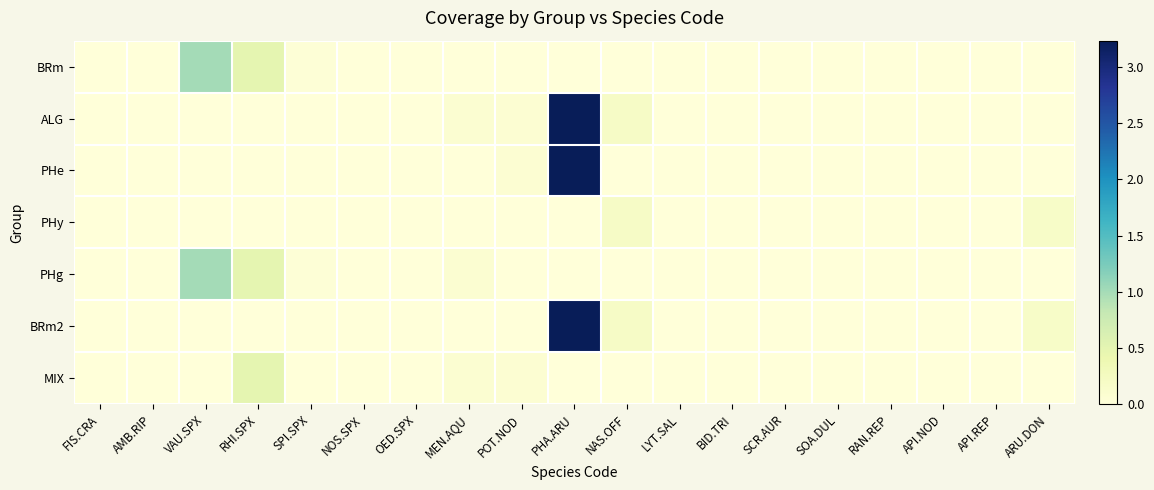

List the series in order of their peak value, highest first.

ALG, PHe, BRm2, BRm, PHg, MIX, PHy